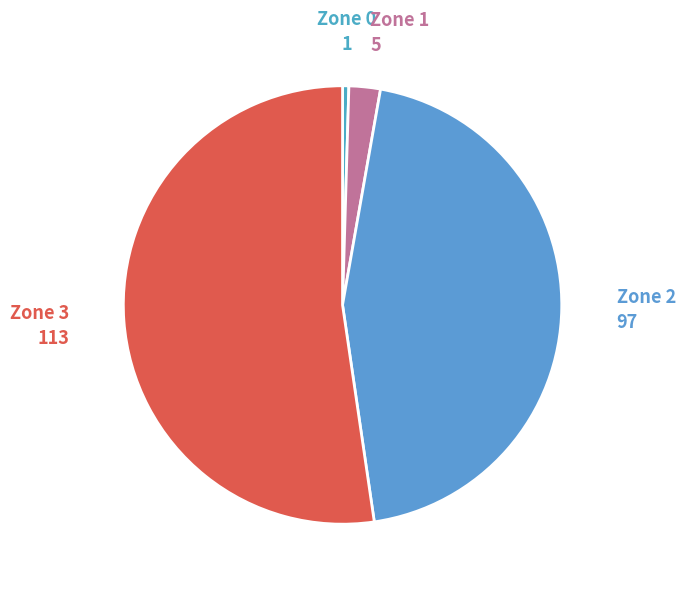

Do Zone 1 and Zone 2 together represent more than half of the pie?

No